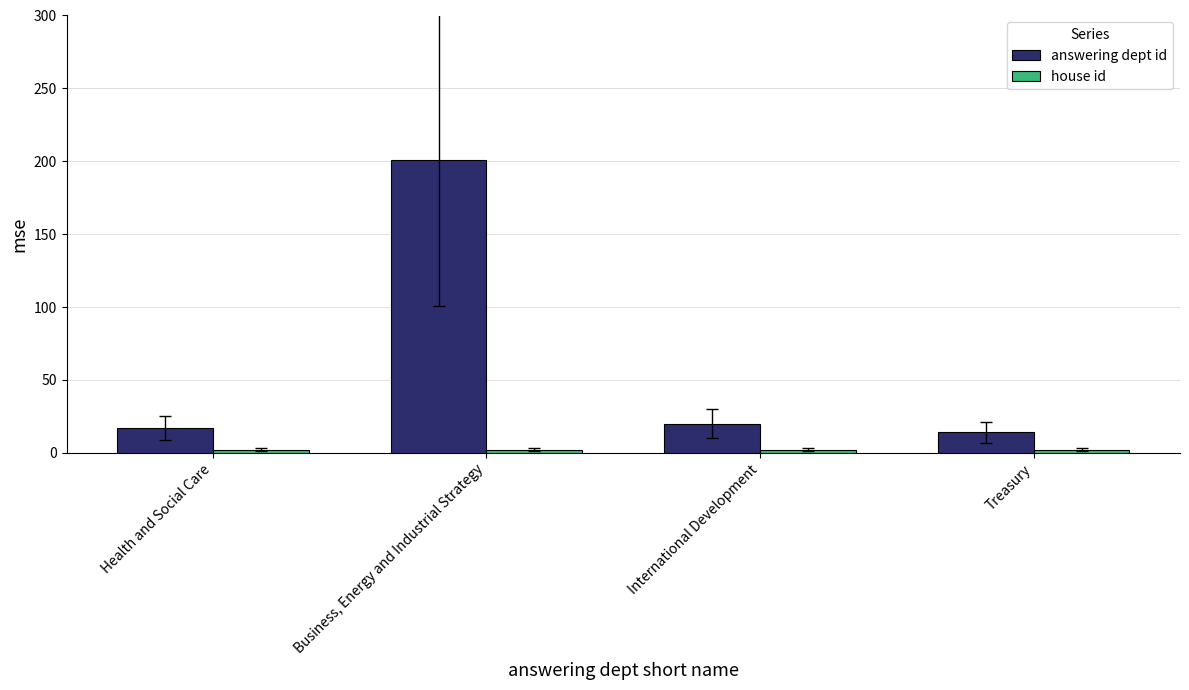

How many data points does each series have?

4